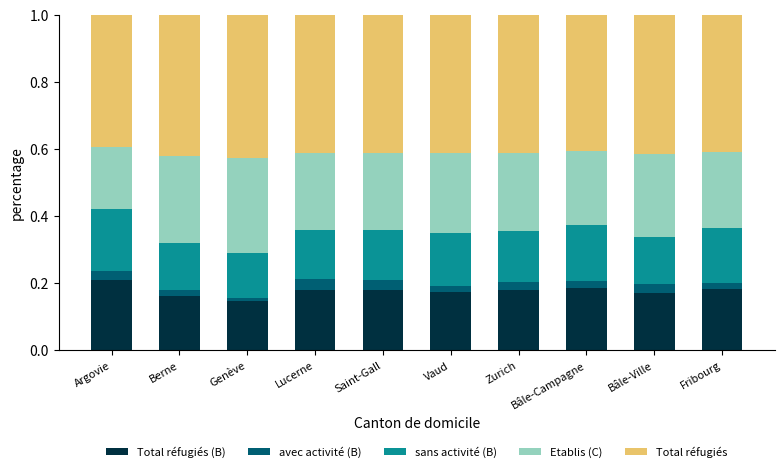

What is the difference between the maximum and minimum values in the Etablis (C) series?

0.1